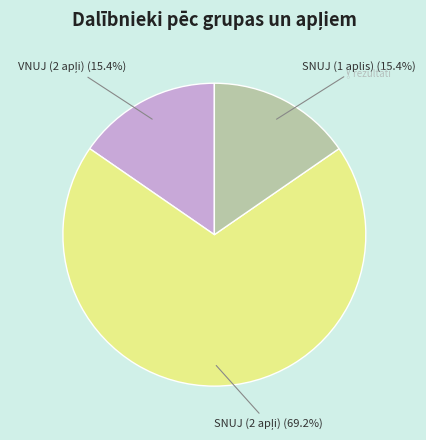

Does any single category account for the majority?

Yes